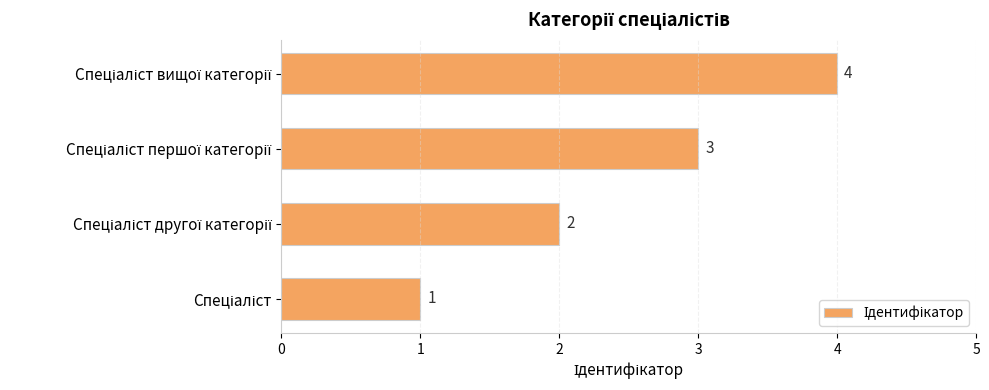

How many values are between 2 and 4?

3